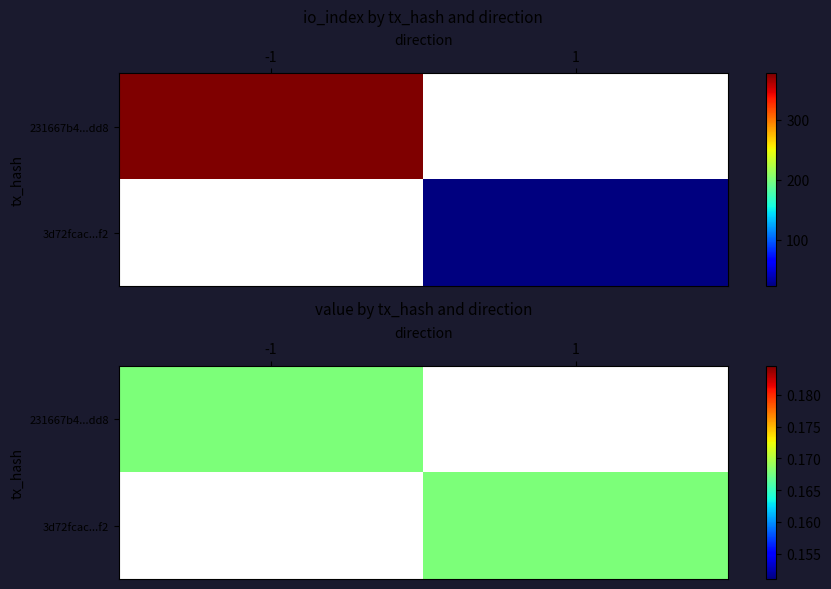

The 231667b4cf3d19540ea2401702b9bb5b6460dd8 series shows 543 at io_index. True or false?

False